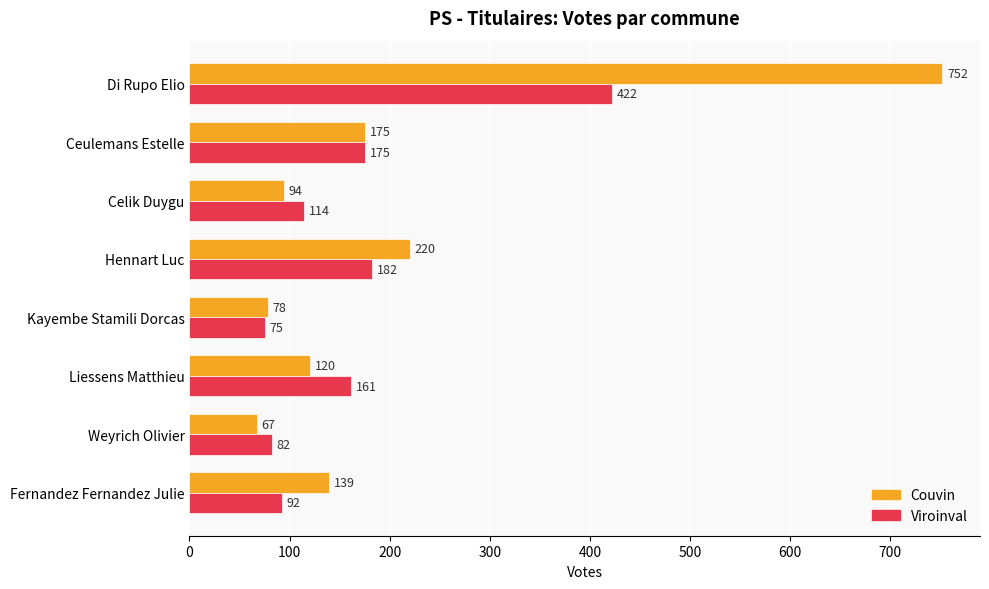

At how many categories does at least one series exceed 628?

1